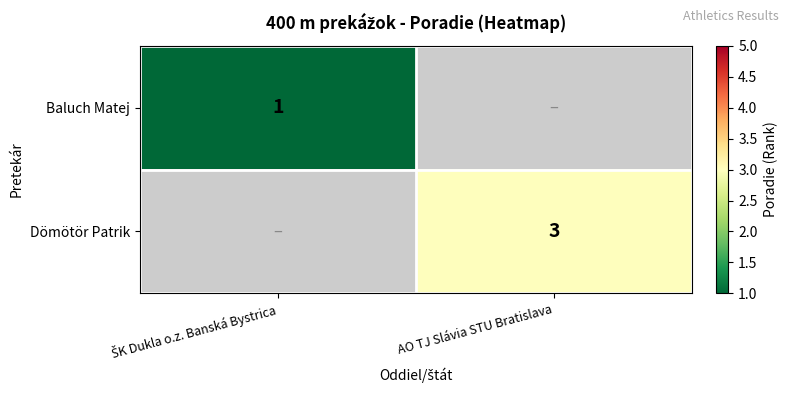

True or false: Dömötör Patrik has a value of 3 at AO TJ Slávia STU Bratislava.

True